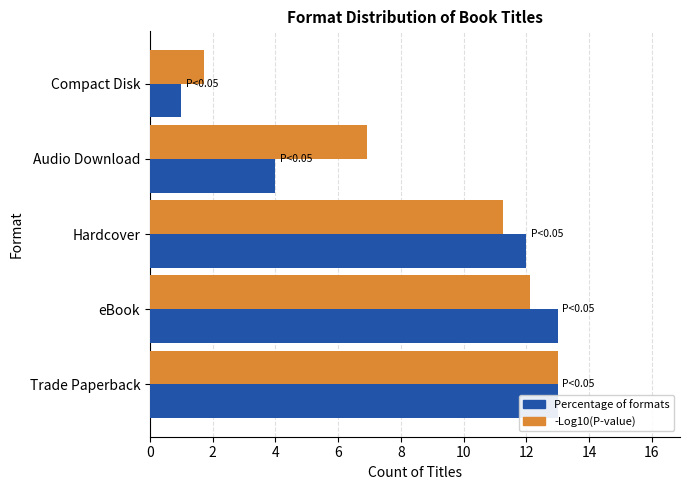

Which series has the largest total across all categories?

-Log10(P-value)